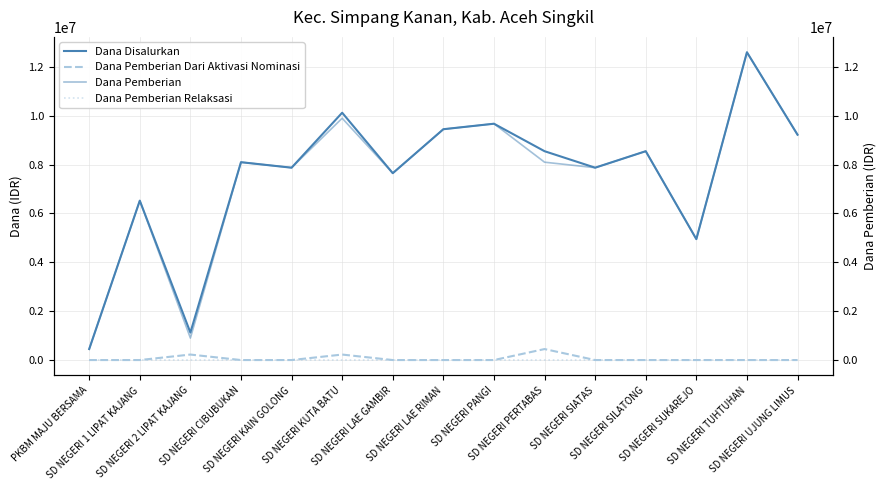

Where does the Dana Disalurkan series first go above 8100000?

SD NEGERI KUTA BATU